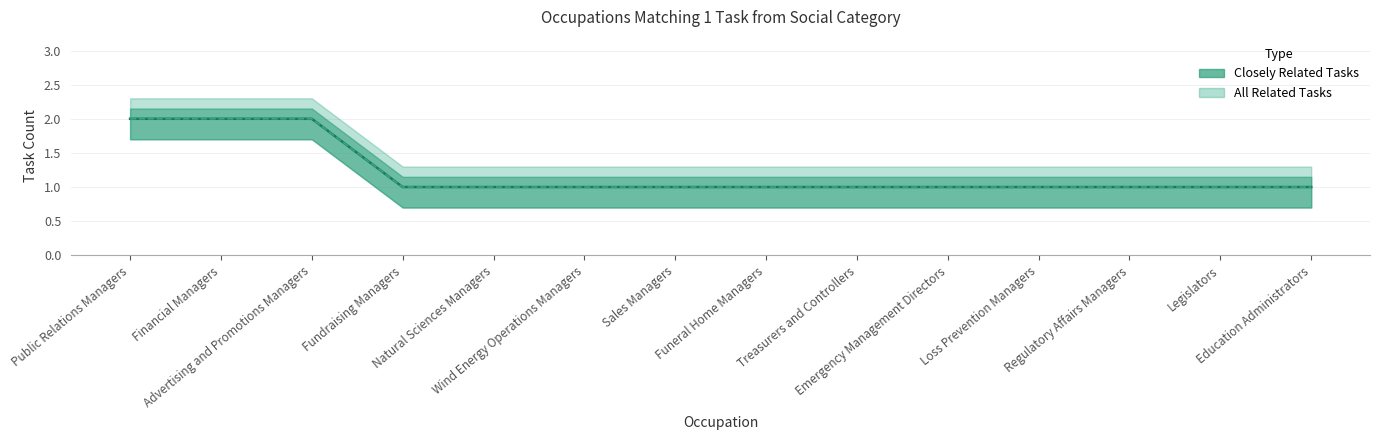

Read the All Related Tasks (line) value at Regulatory Affairs Managers.

1